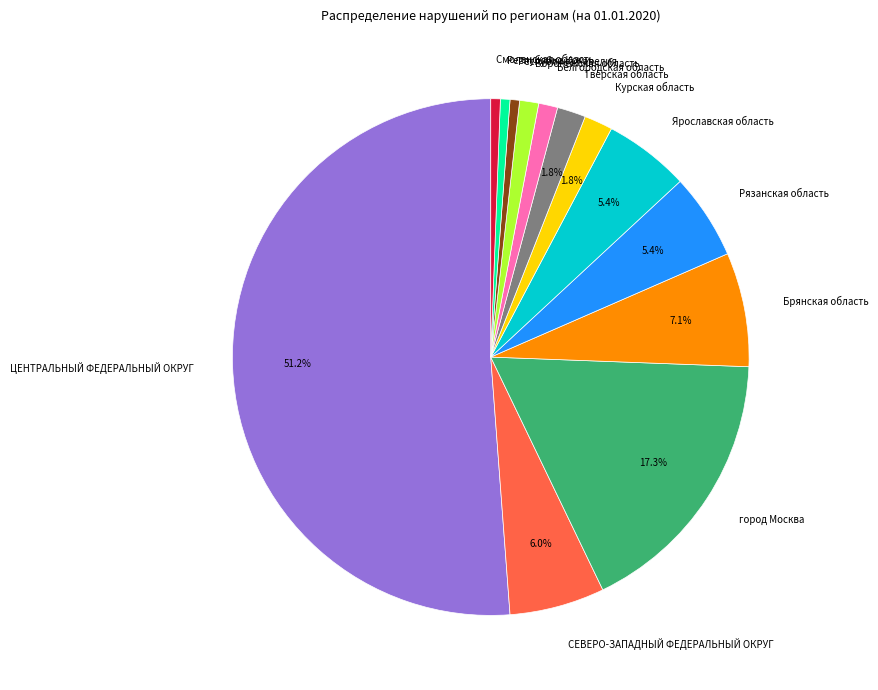

The Воронежская область slice represents 1% of the pie. True or false?

True